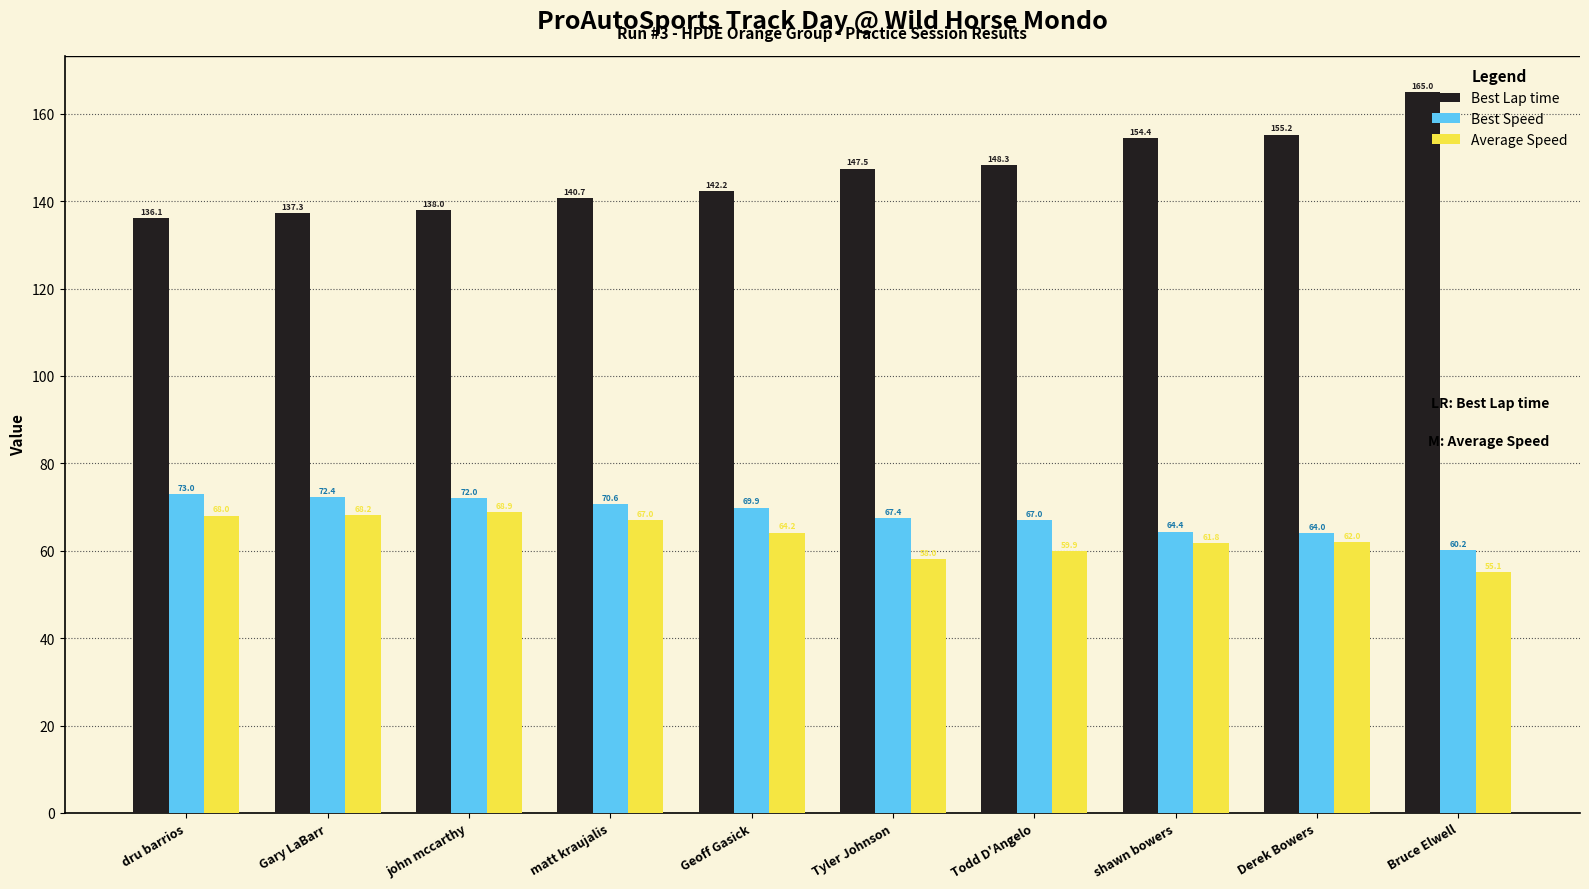

Where does the Best Speed series first go above 69?

dru barrios